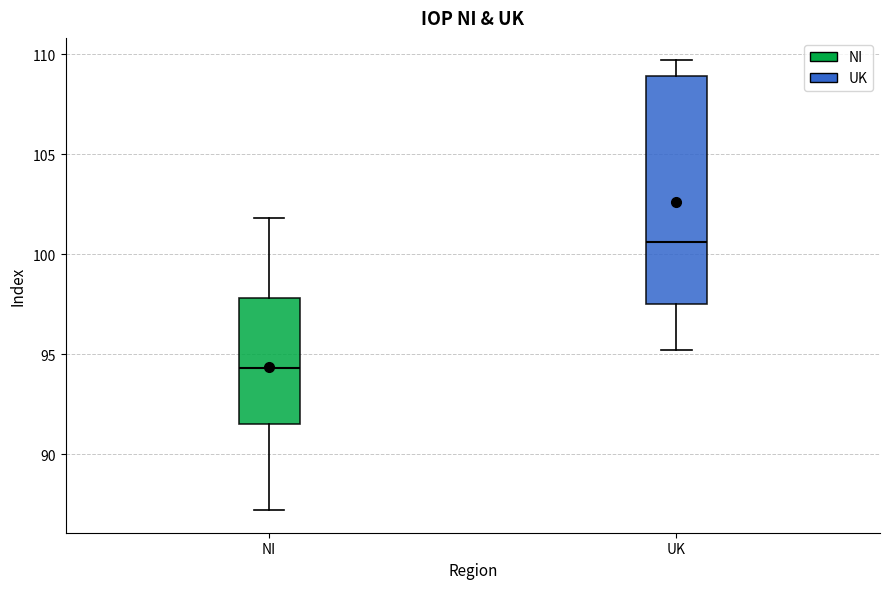

Comparing the boxes themselves (not the whiskers), which one is the tallest?

UK